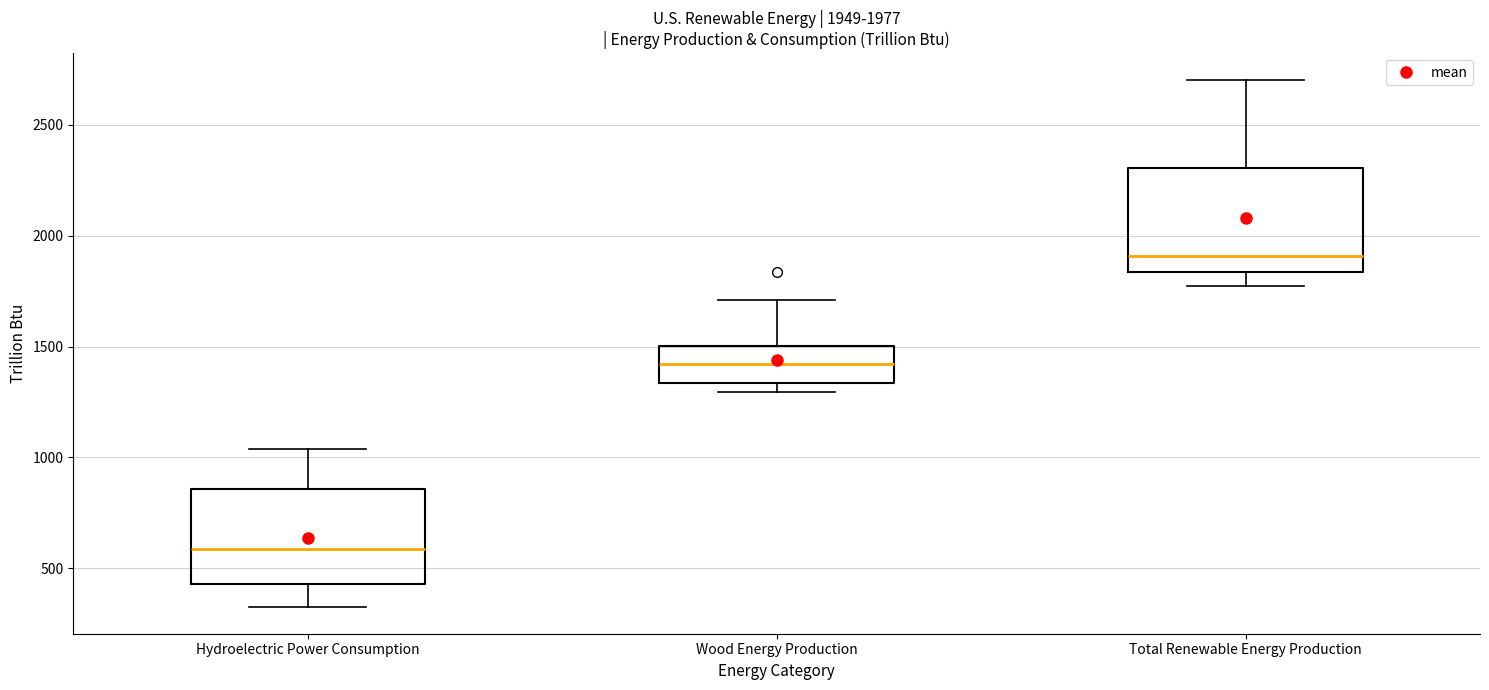

Which box's median line is the highest?

Total Renewable Energy Production